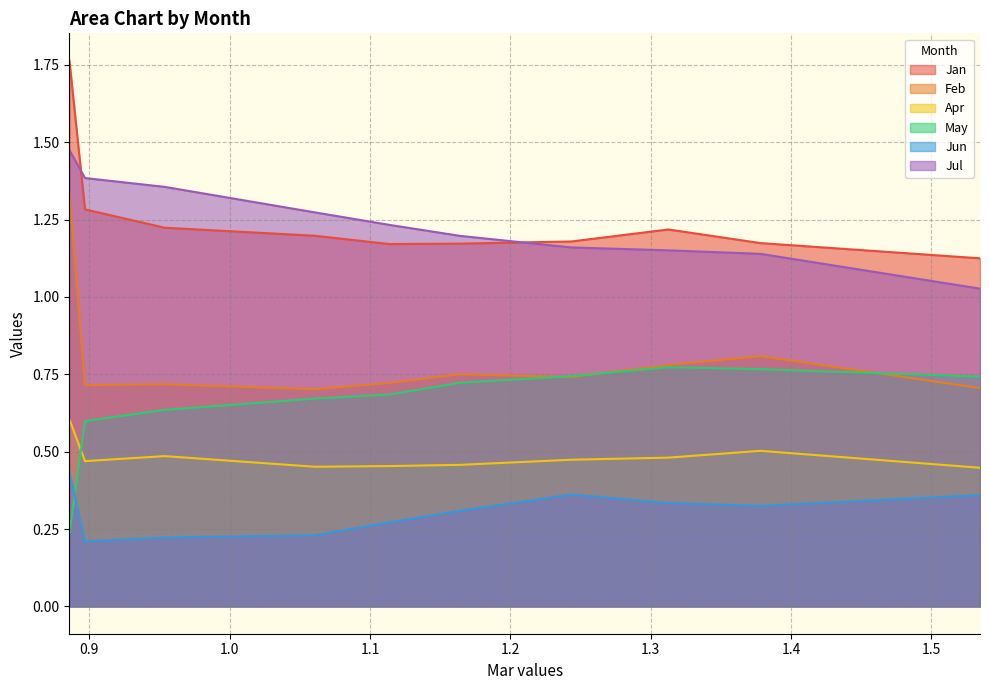

Is the value of Apr at pct95 greater than the value of Feb at pct15?

No